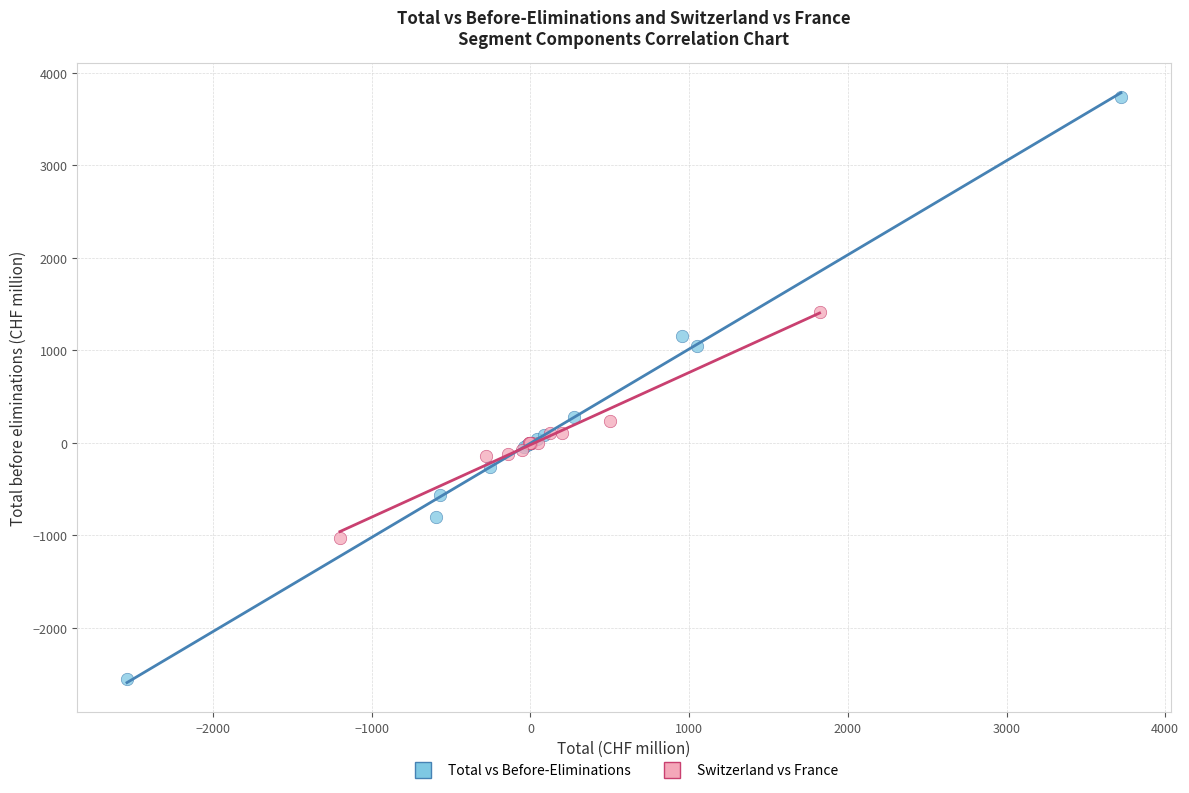

Which series reaches the minimum Y coordinate?

Total vs Before-Eliminations